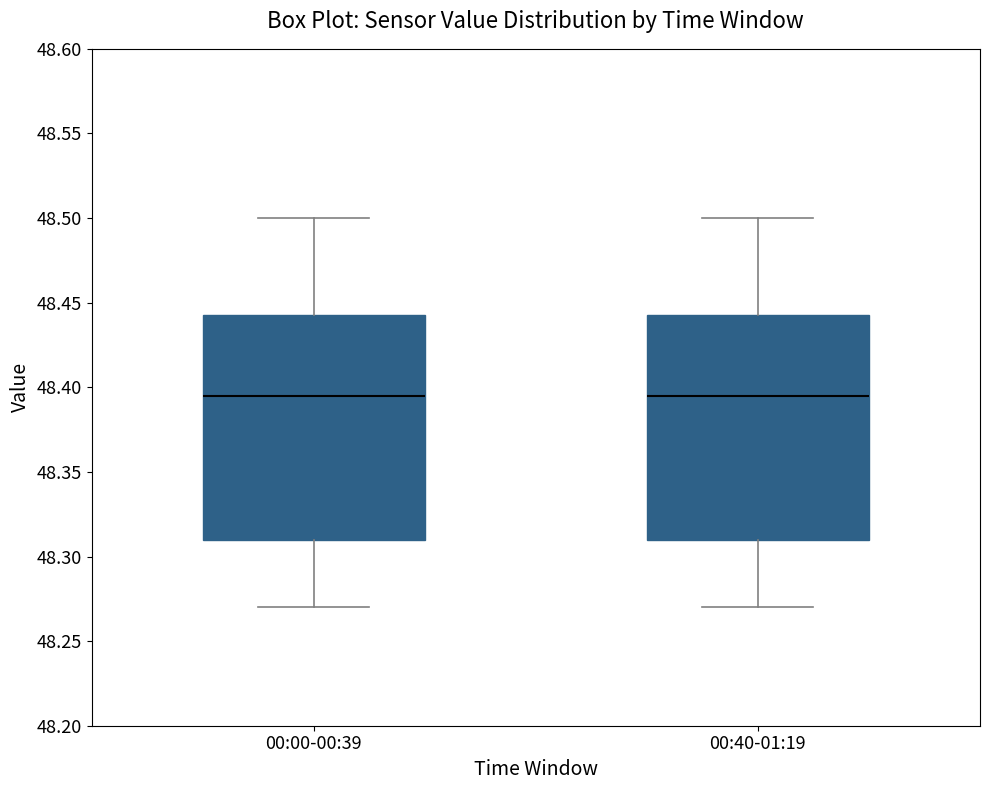

Reading left to right, transcribe this box plot: for each box, give where its median line is, the range the box spans, and where its two whiskers end, as read against the y-axis. The values are not printed on the chart, so give them approximately, as read against the axis.

00:00-00:39: median 48.395, box 48.310 to 48.445, whiskers 48.270 to 48.500
00:40-01:19: median 48.395, box 48.310 to 48.445, whiskers 48.270 to 48.500